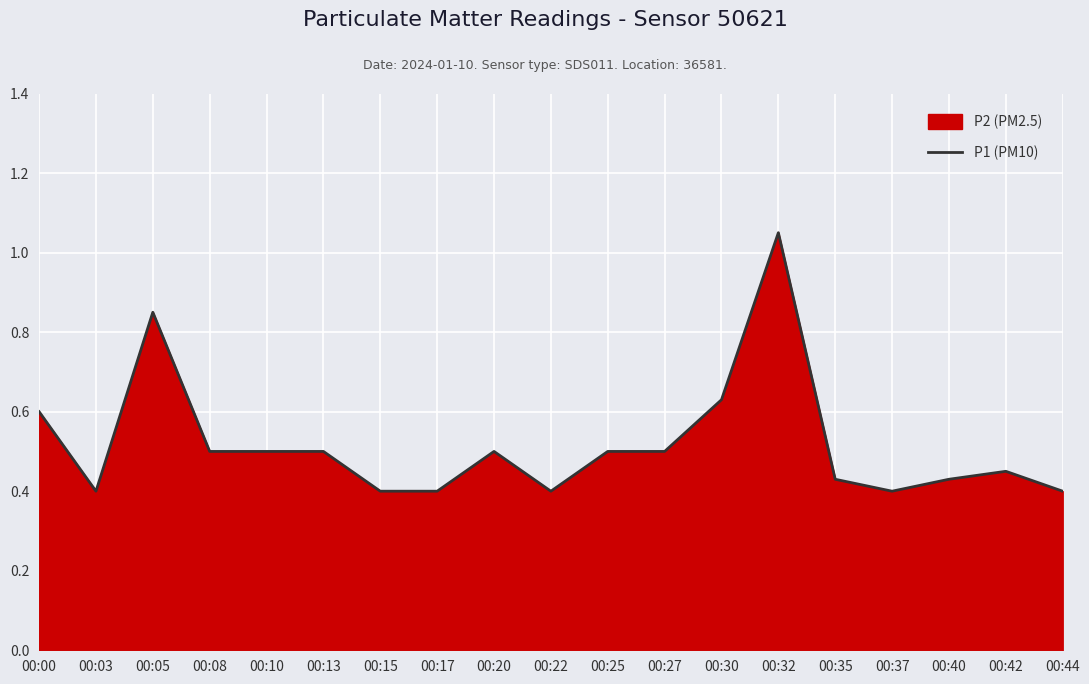

The chart shows a value of 1.1 at 00:32. True or false?

True